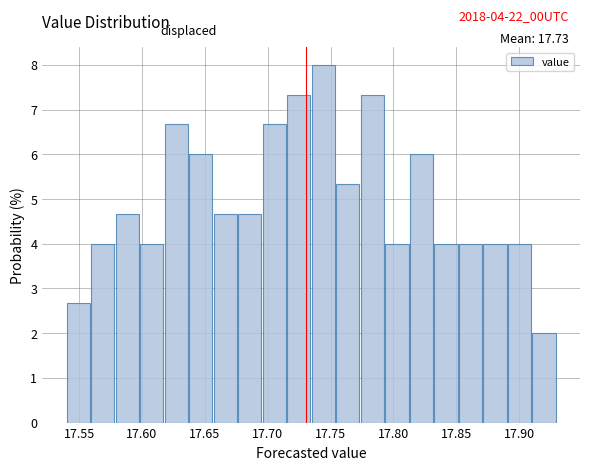

Around what value on the x-axis is the tallest bar? Give the approximate position of its centre, as read against the axis.

17.745